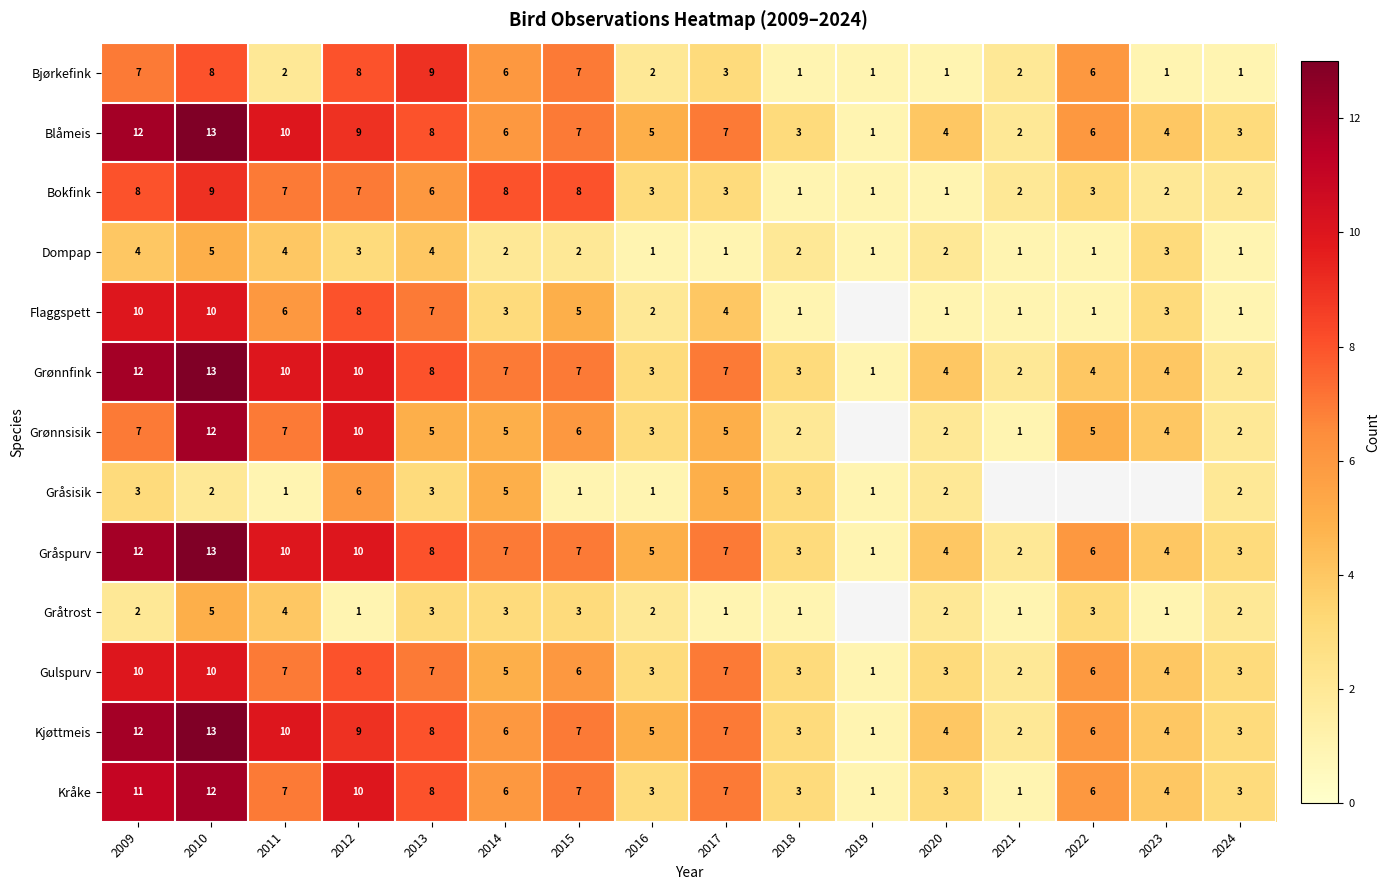

Which category has the lowest value across all series?

2018